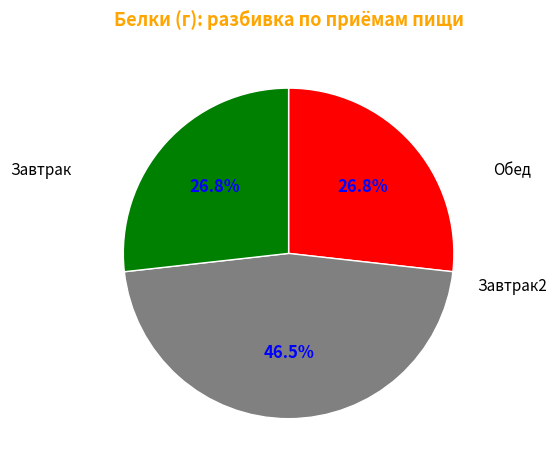

Does any single category account for the majority?

No